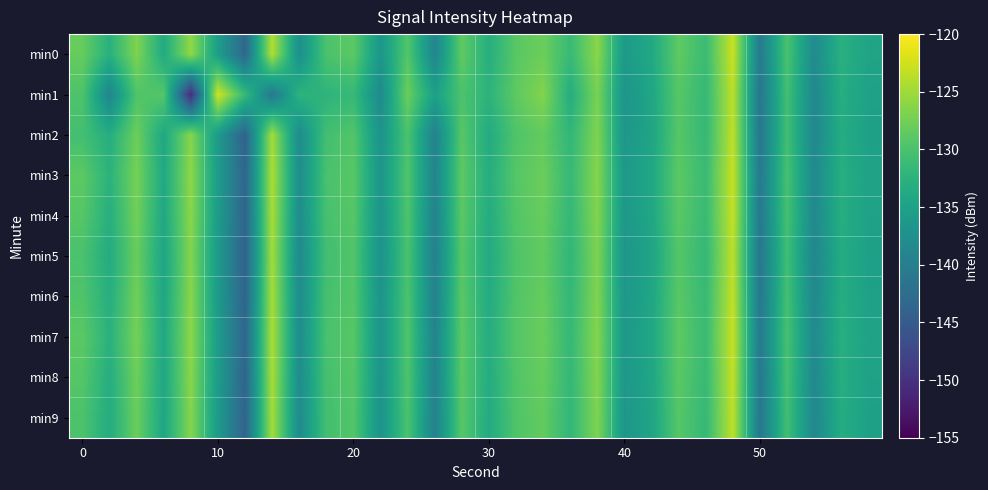

What is the minimum value shown in the chart?

-150.7